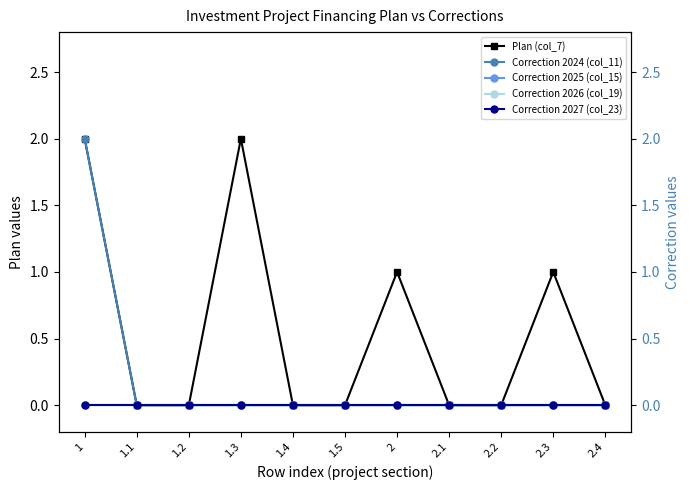

True or false: Correction 2026 (col_19) and Correction 2025 (col_15) intersect in this chart.

False